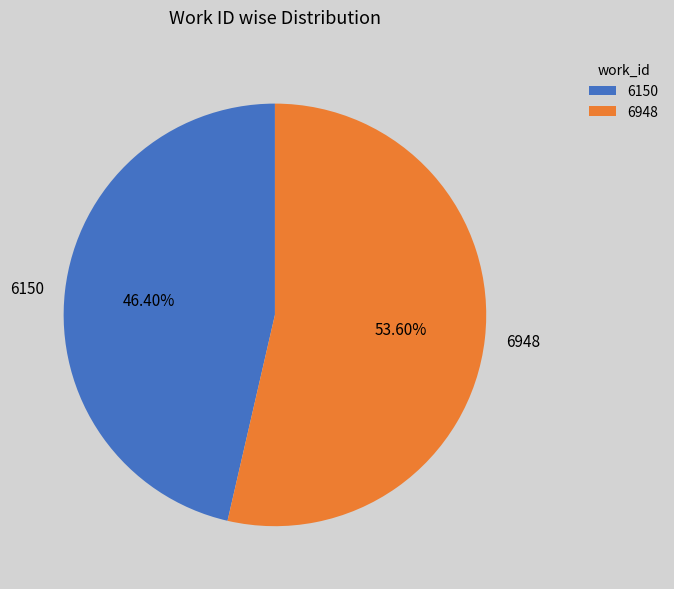

How many slices are in this pie chart?

2